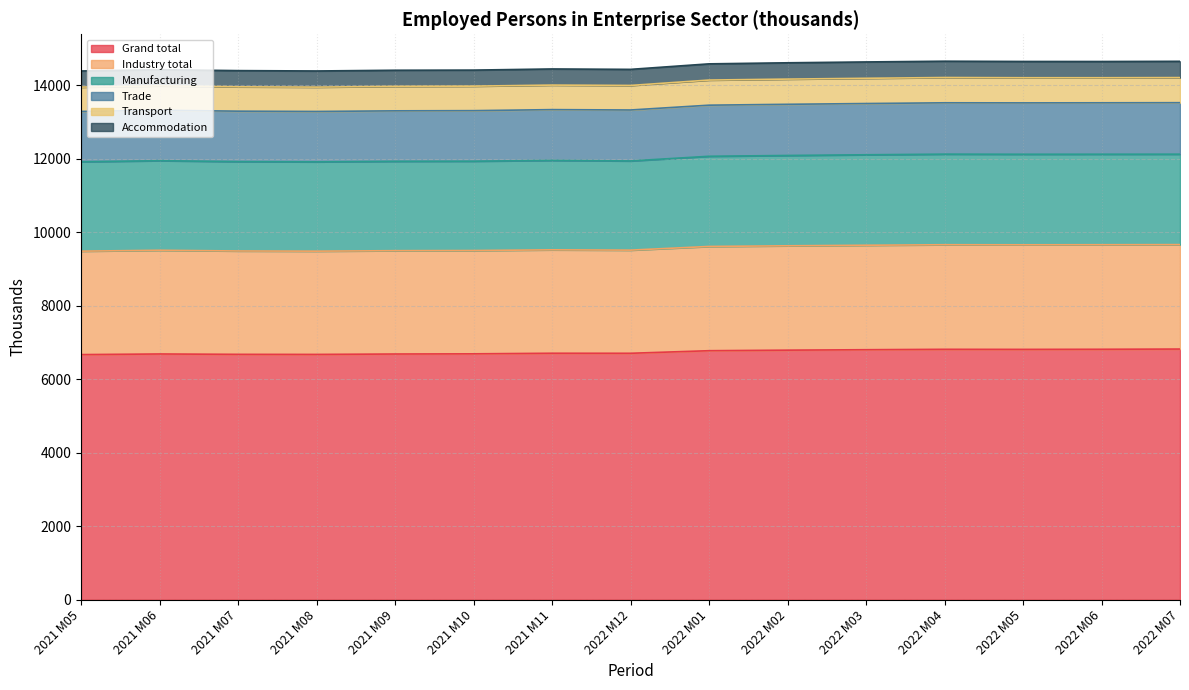

What is the difference between the maximum and minimum values in the Transport series?

26